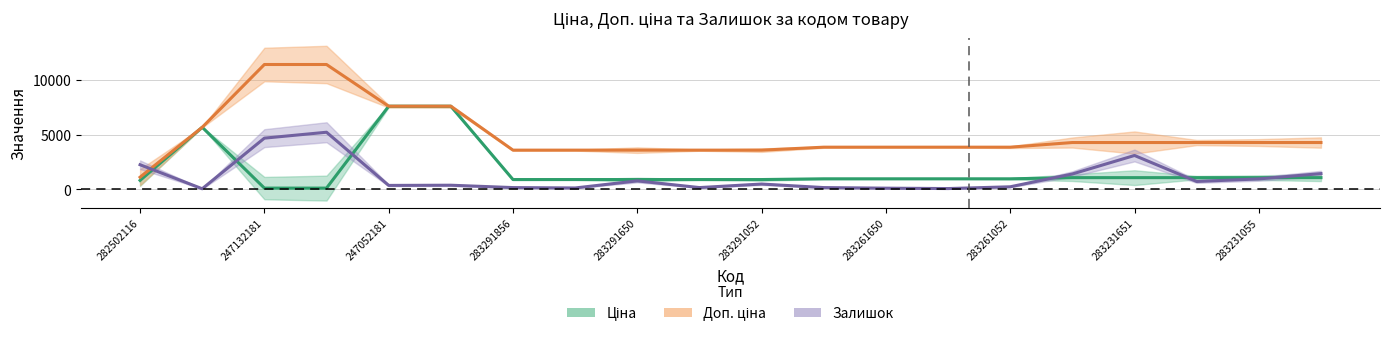

True or false: Доп. ціна has more than 0 points higher than both neighbors.

False